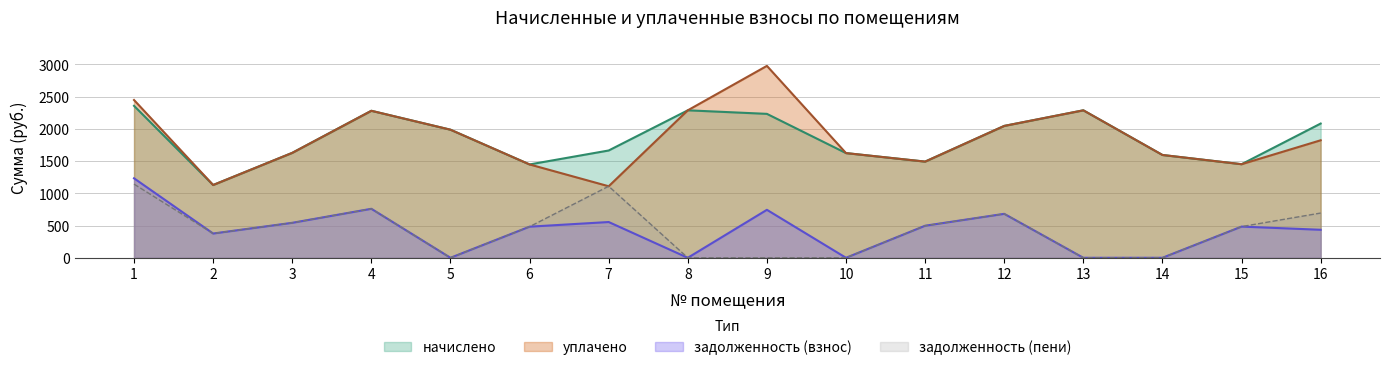

Between 2 and 6, which series saw the biggest shift?

начислено